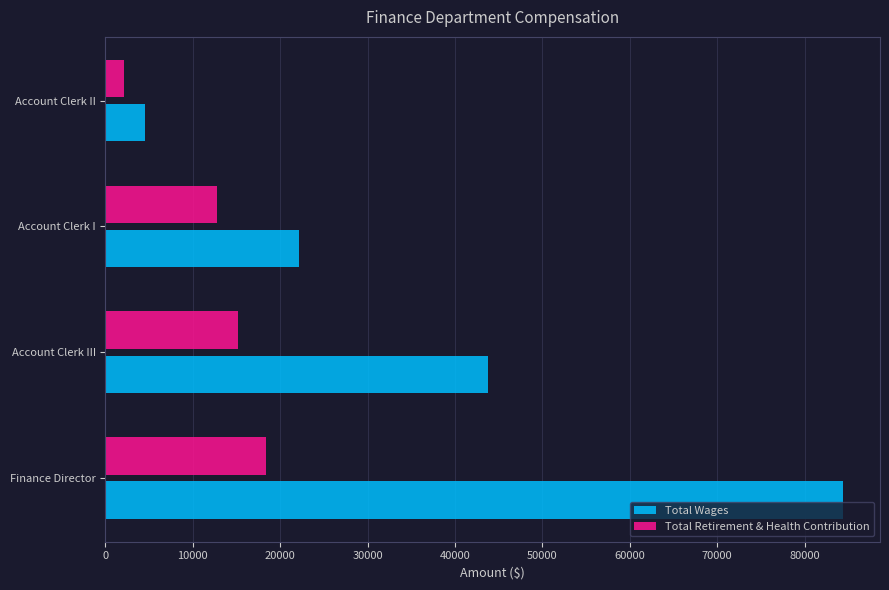

What is the lowest value of the Total Retirement & Health Contribution series?

2171